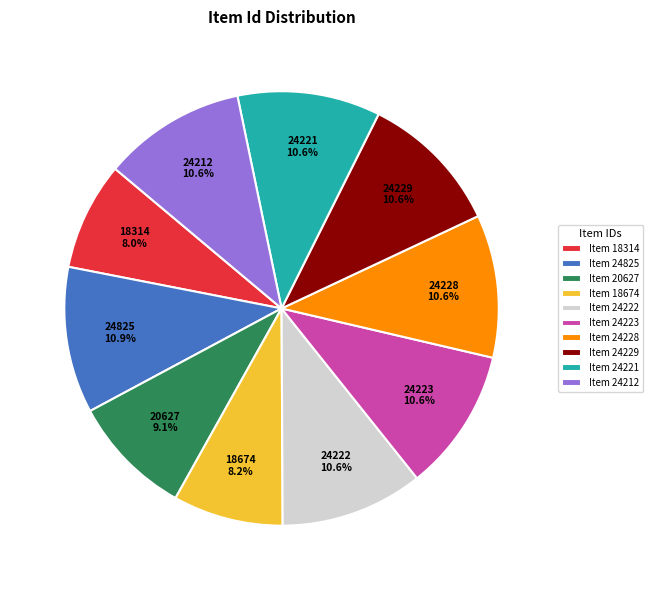

Approximately how many times larger is the value at Item 20627 compared to Item 24223?

0.9